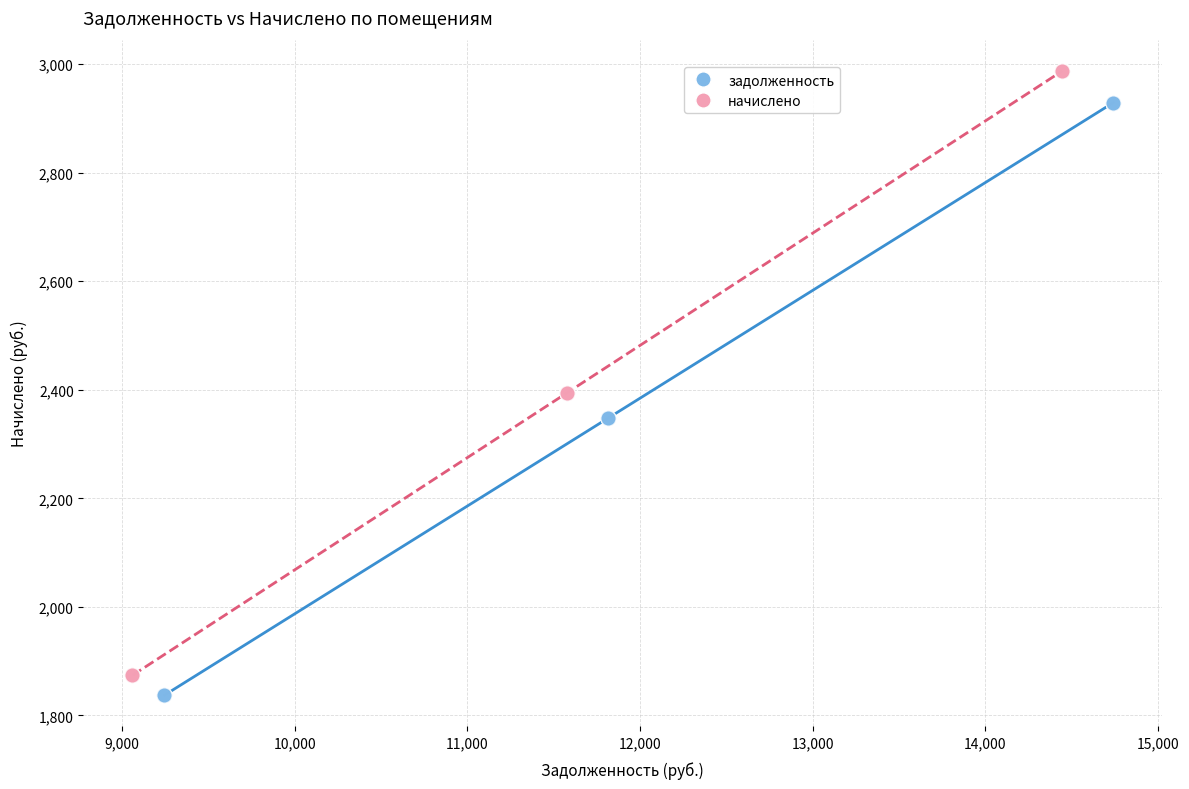

Which series has the largest Y range (max minus min)?

начислено